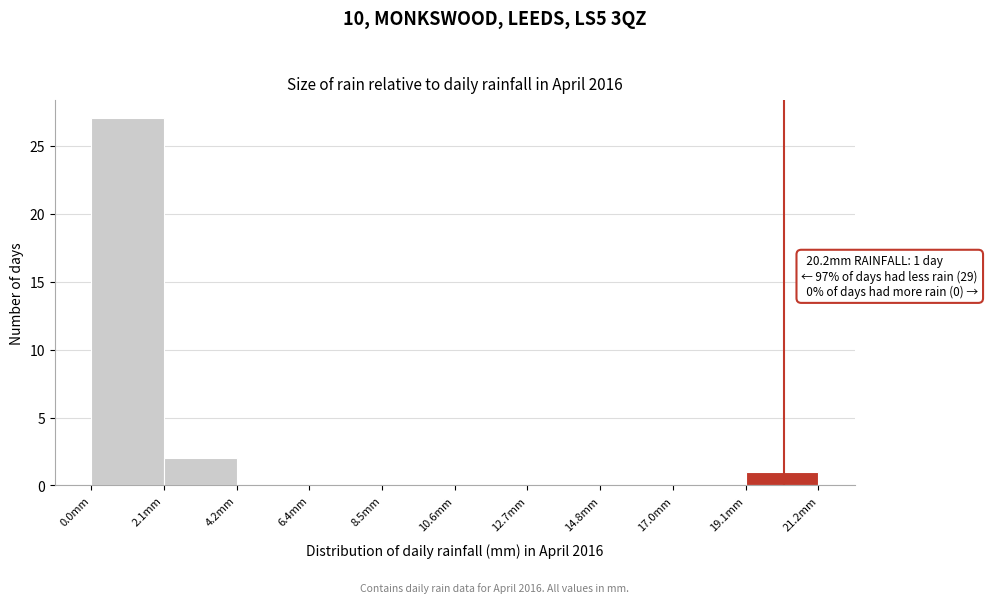

Which range on the x-axis has the tallest bar?

0.0 to 2.0